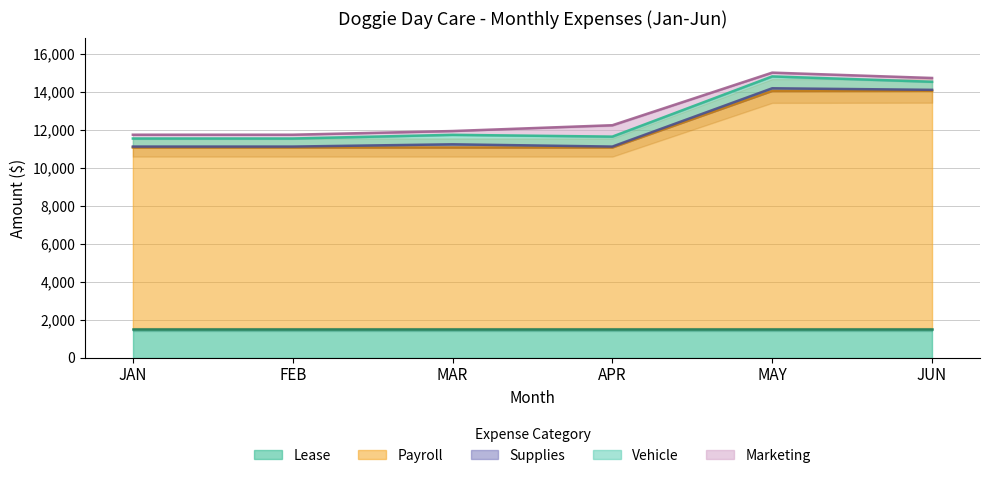

The Vehicle series shows 673 at MAR. True or false?

False